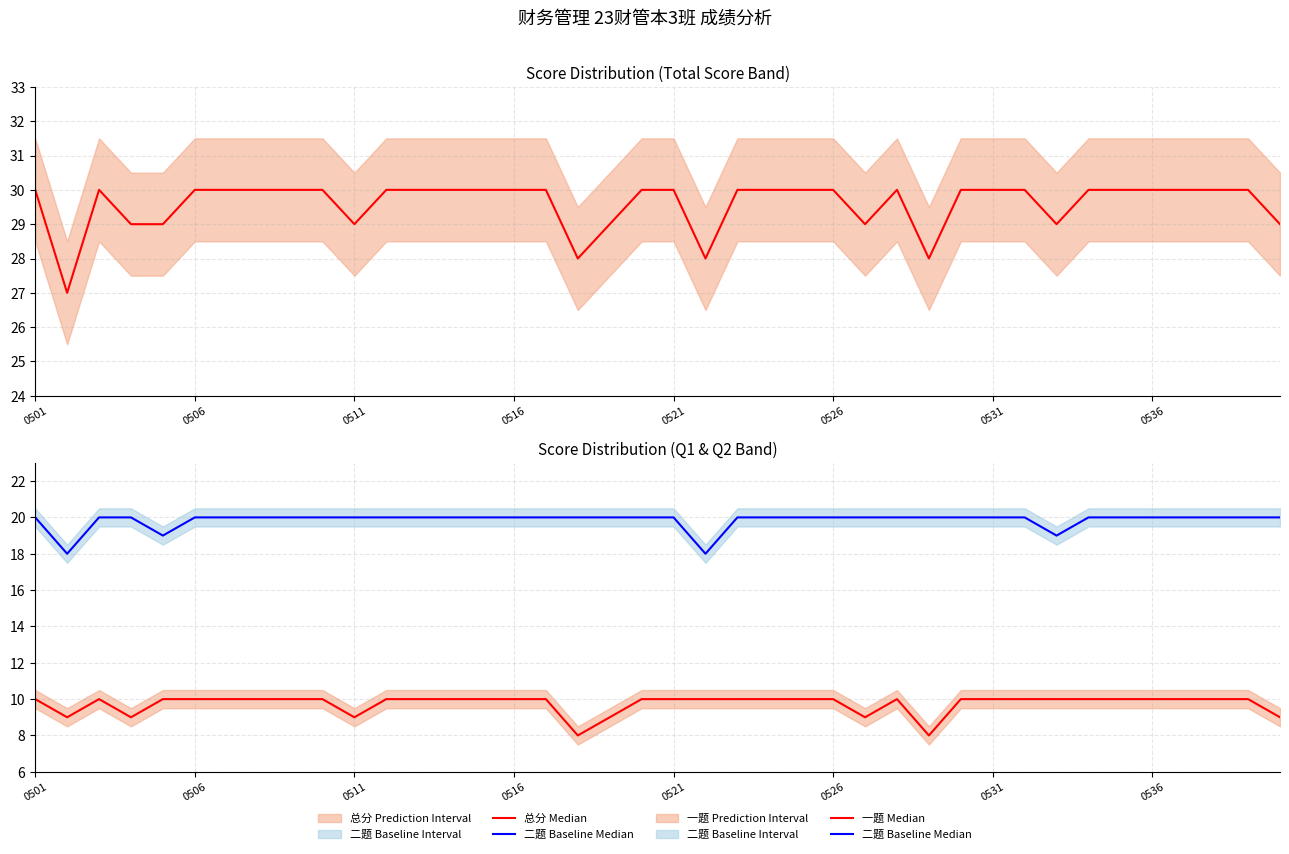

True or false: 二题 Baseline Median and 一题 Median cross at least once.

False